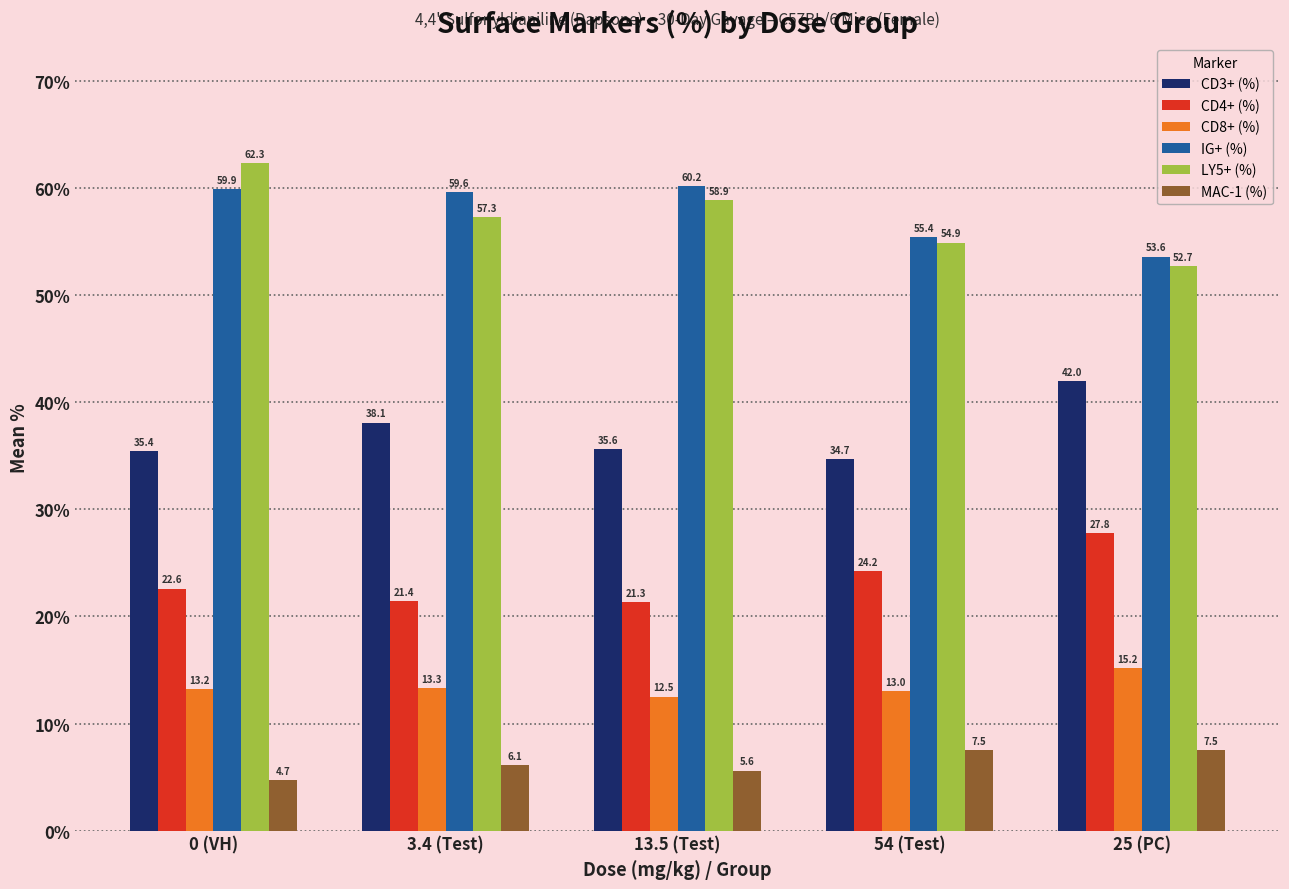

Rank the series by their maximum value, from lowest to highest.

MAC-1 (%), CD8+ (%), CD4+ (%), CD3+ (%), IG+ (%), LY5+ (%)